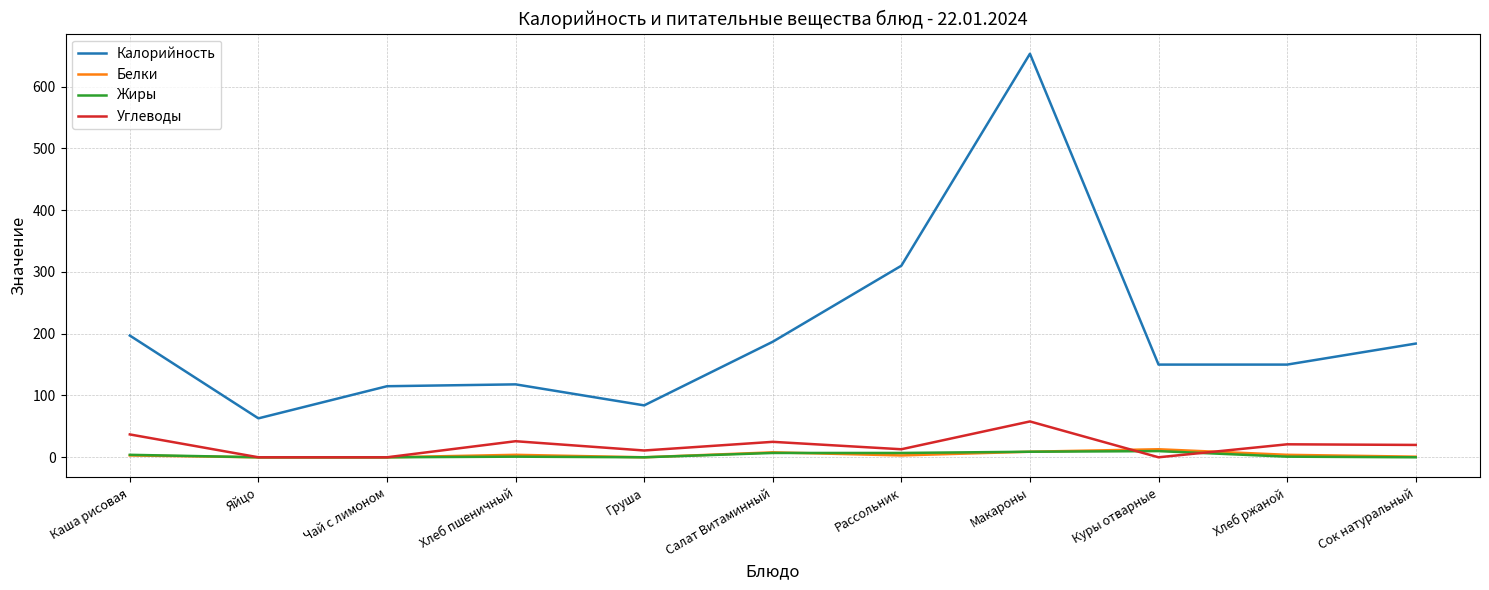

How many values in the Углеводы series are below 20?

5